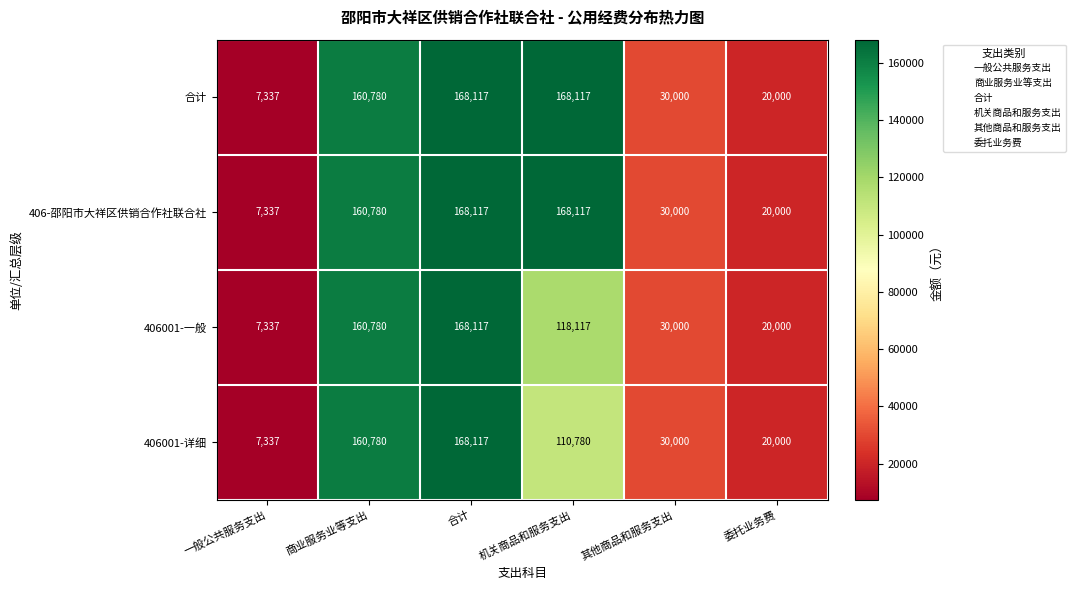

At how many categories does at least one series exceed 124387?

3